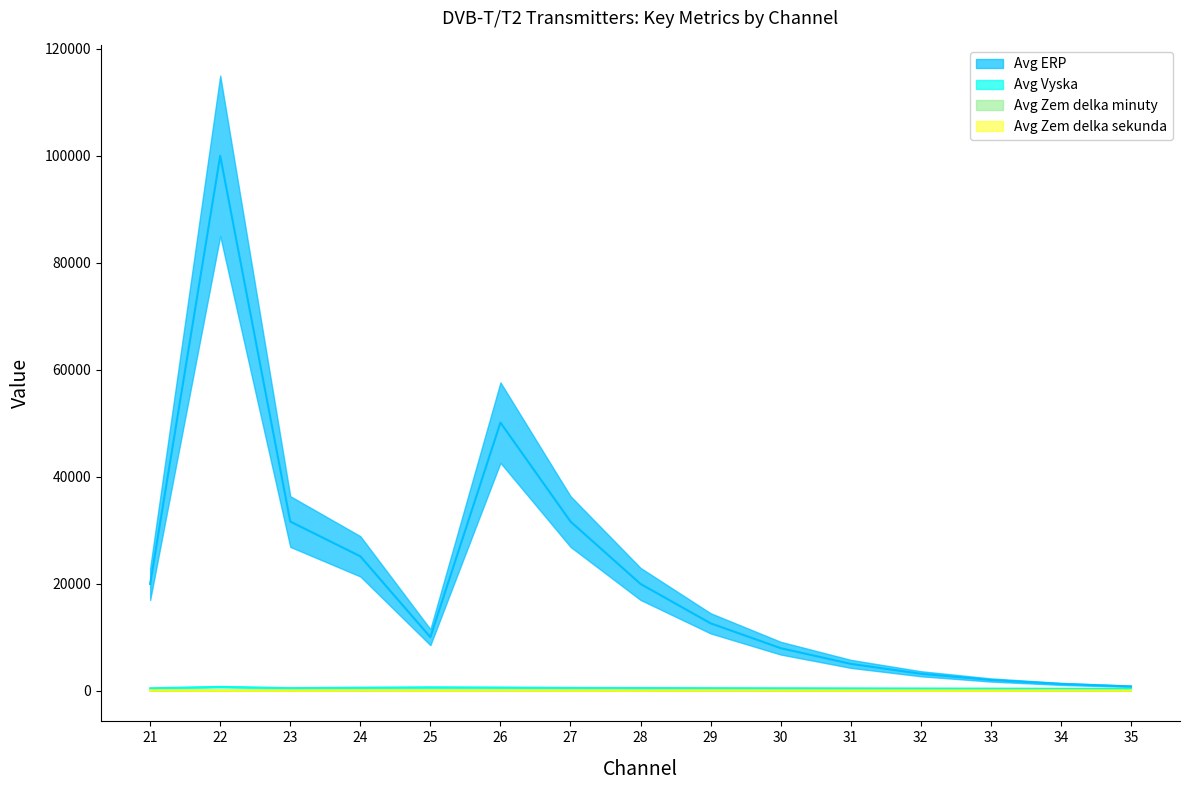

List the series in order of their peak value, highest first.

Avg ERP, Avg Vyska, Avg Zem delka sekunda, Avg Zem delka minuty